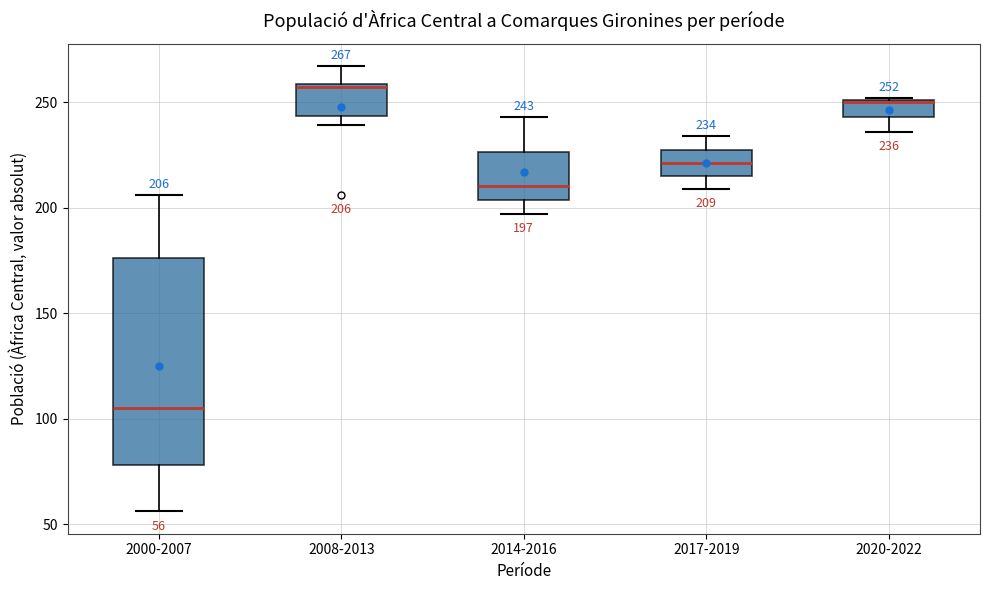

Comparing the boxes themselves (not the whiskers), which one is the tallest?

2000-2007